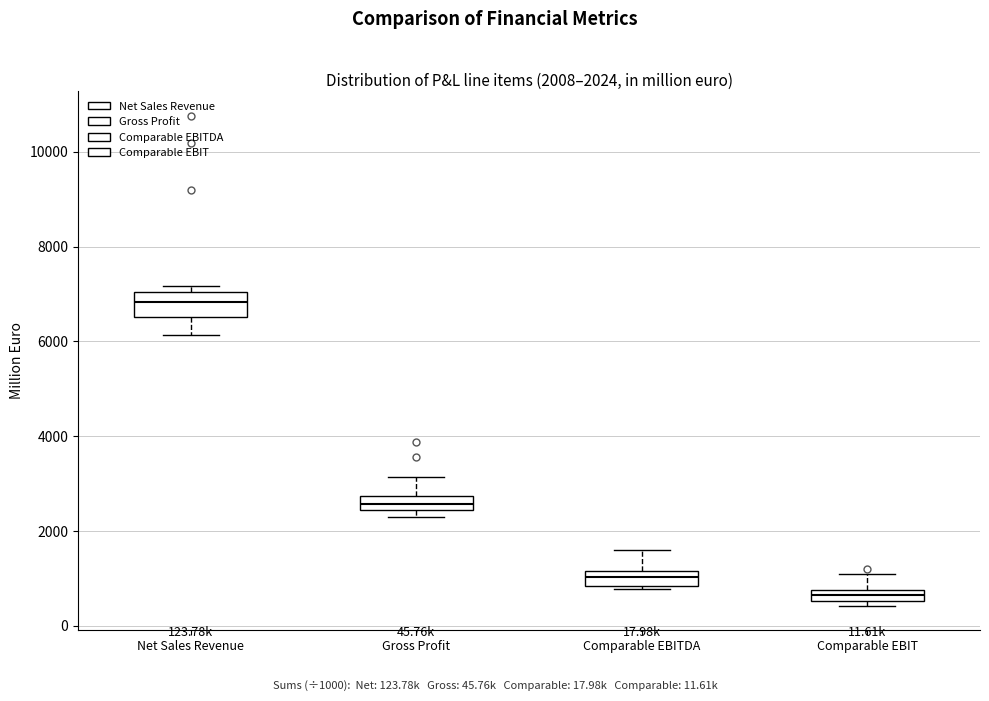

Which box's median line is the lowest?

Comparable EBIT